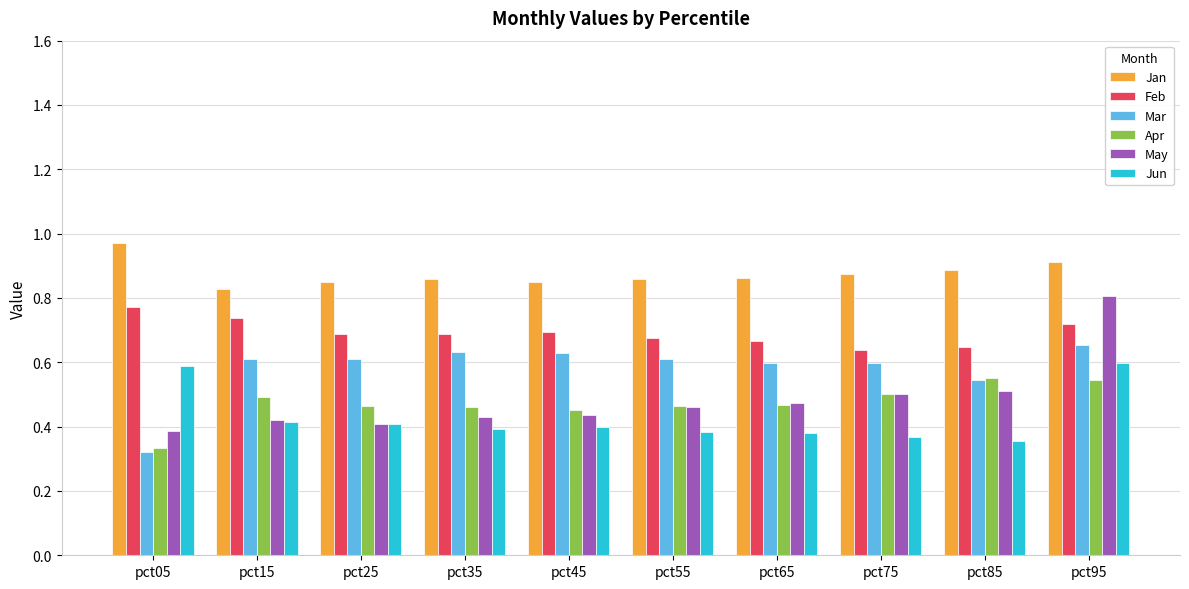

At which label does Feb reach its peak?

pct05